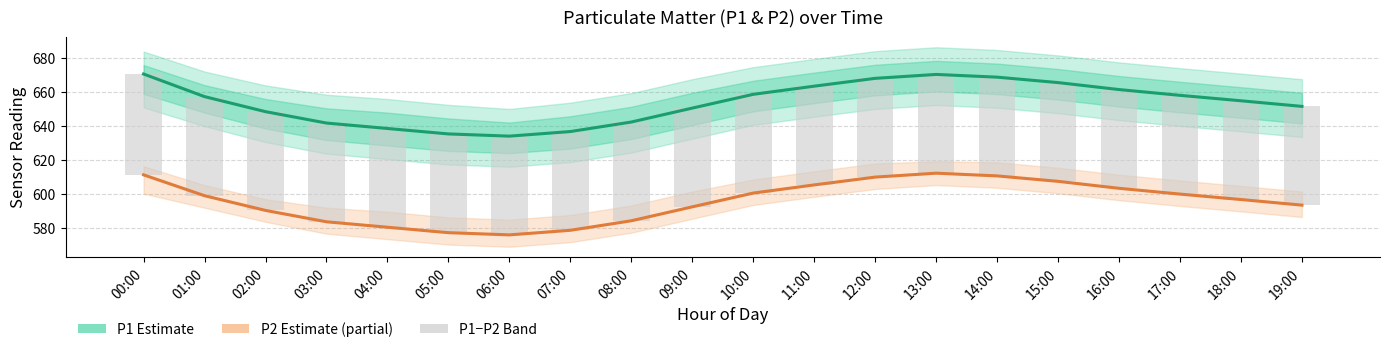

Which series has the largest range (max minus min)?

P1 (Estimate)